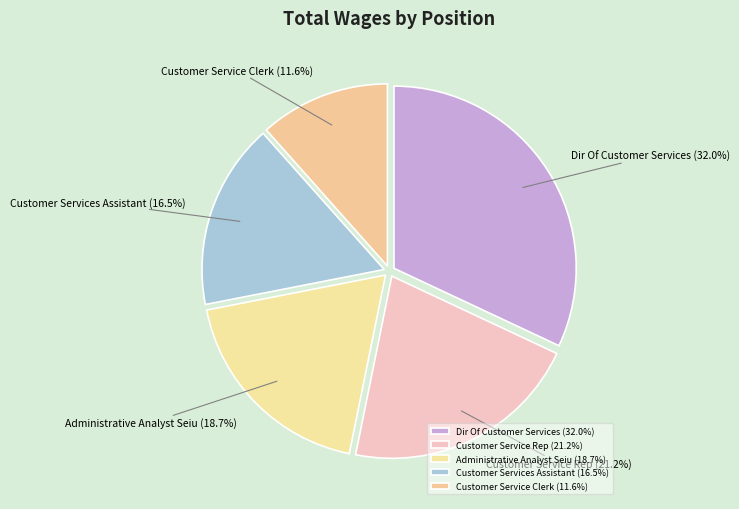

How many slices are in this pie chart?

5